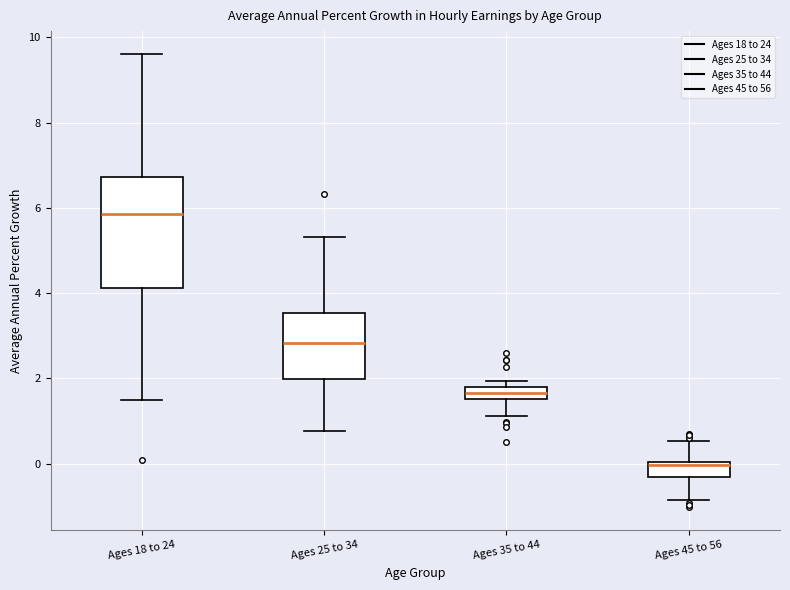

Which box is the tallest, from its lower edge to its upper edge?

Ages 18 to 24